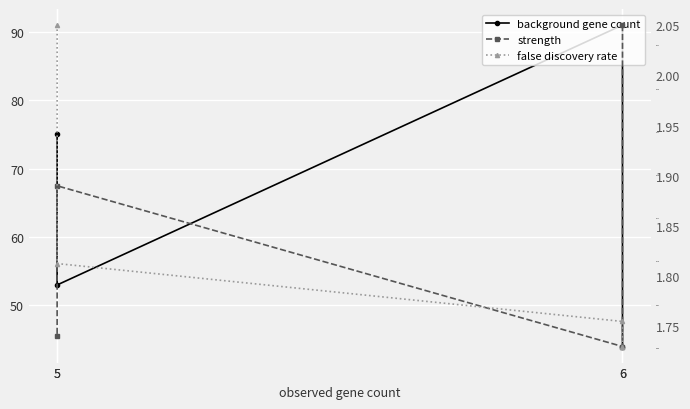

What is the highest value of the strength series?

2.0